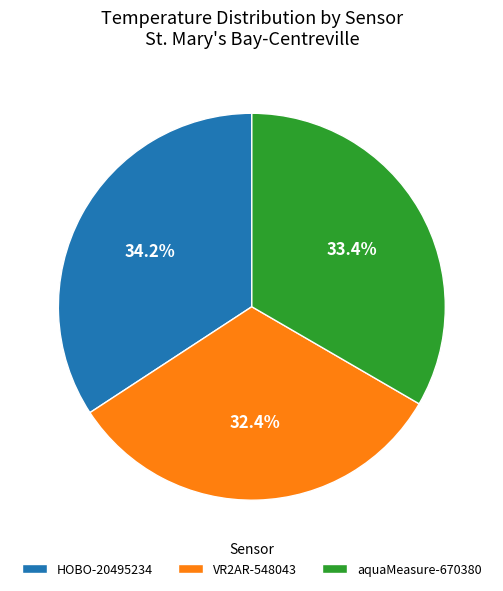

Which slice is the smallest?

VR2AR-548043